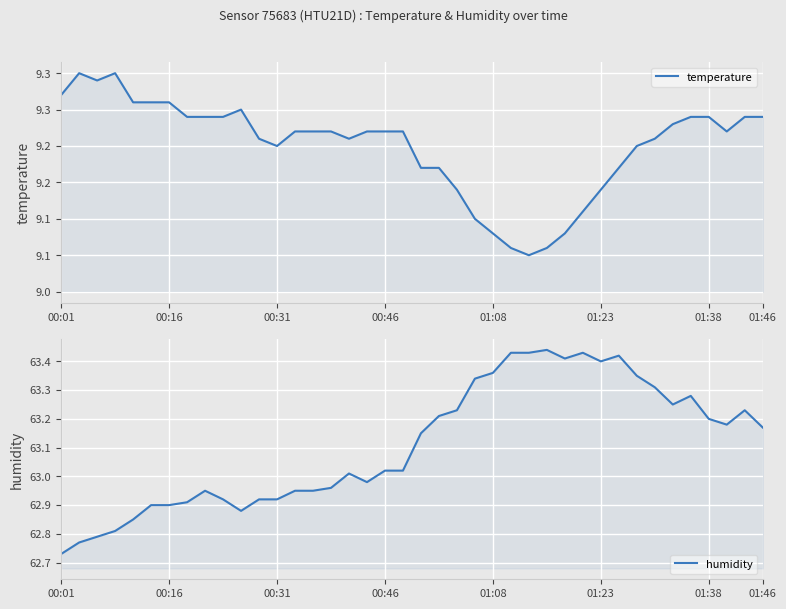

Does the chart display data point markers on the line(s)?

No